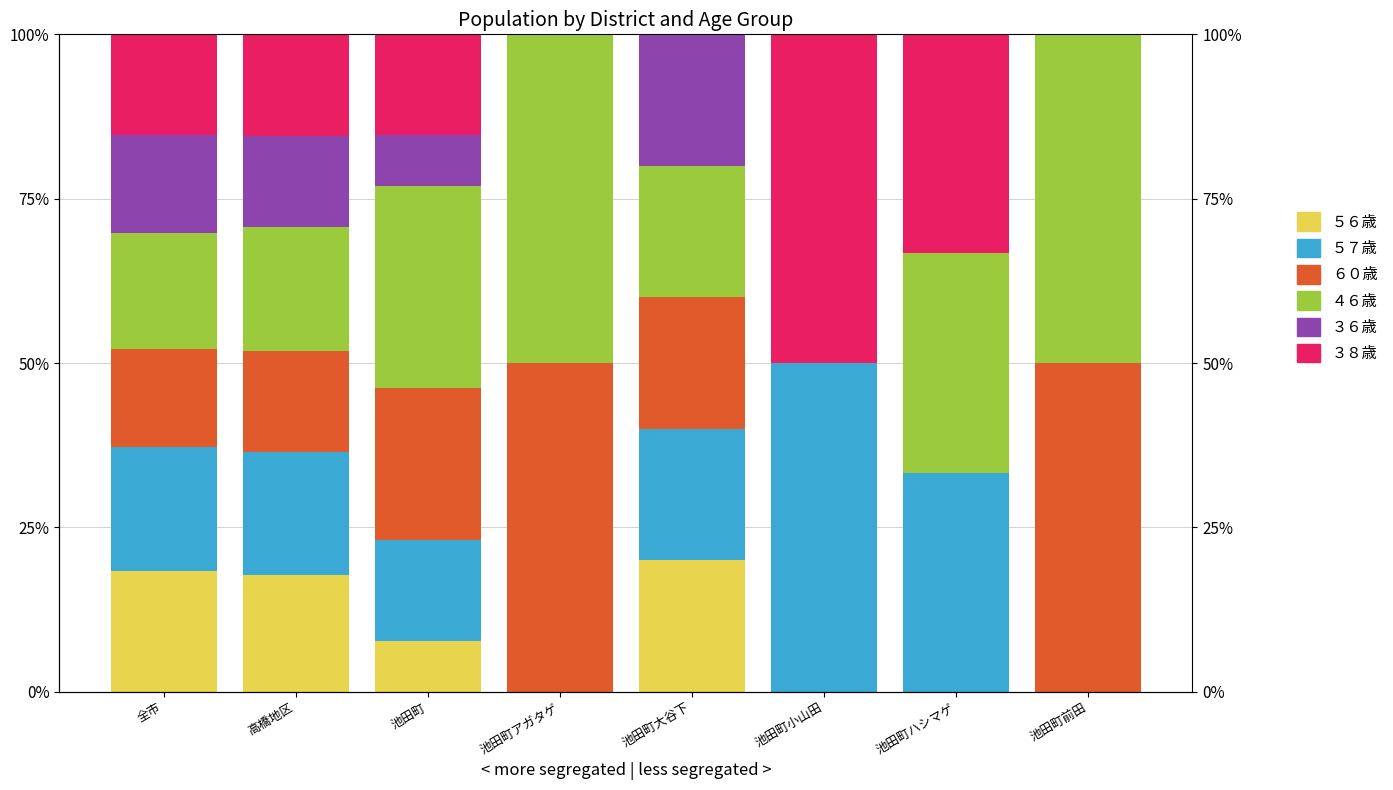

The value of ３６歳 at 池田町ハシマゲ is 0.1. True or false?

False